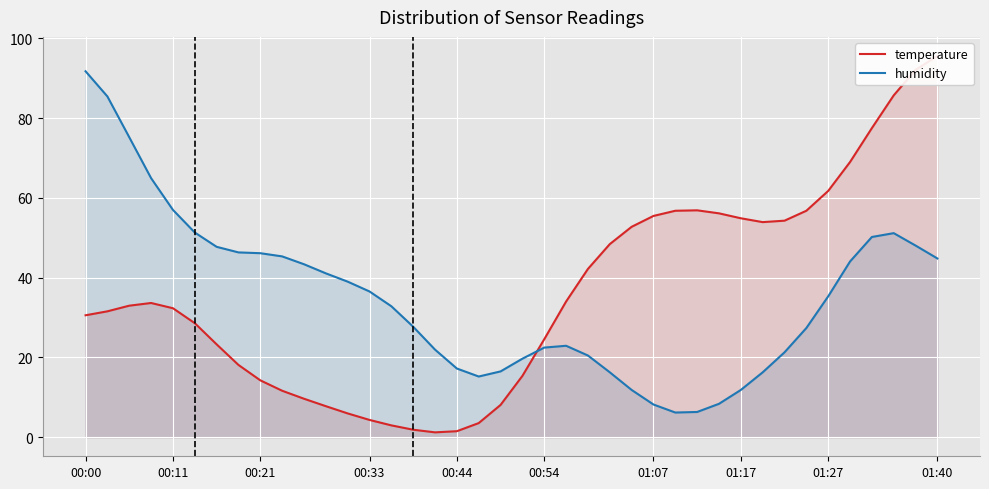

How many series are shown in this chart?

2